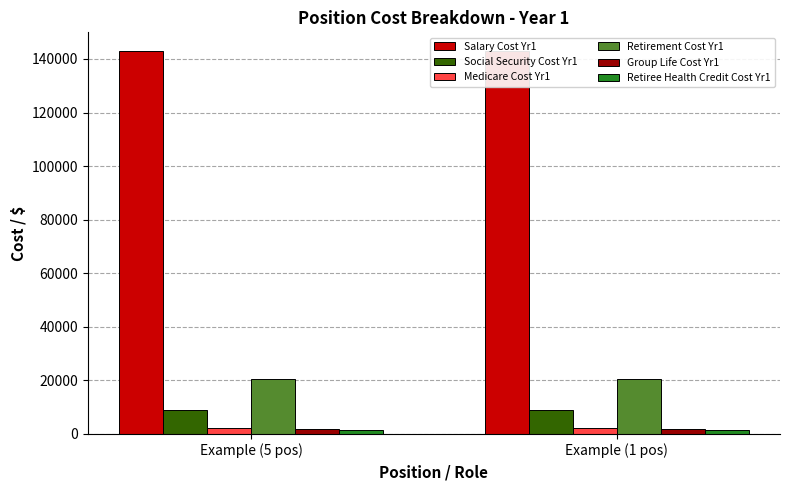

Is it true that Retiree Health Credit Cost Yr1 equals 637 at Example (1 pos)?

False